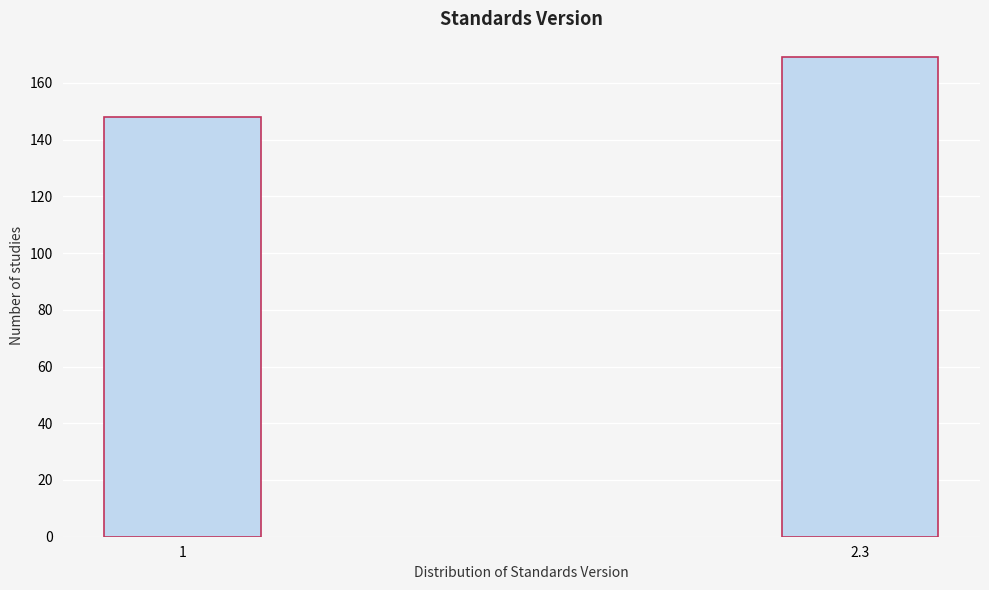

Reading left to right, extract all data points from this chart.

148	169